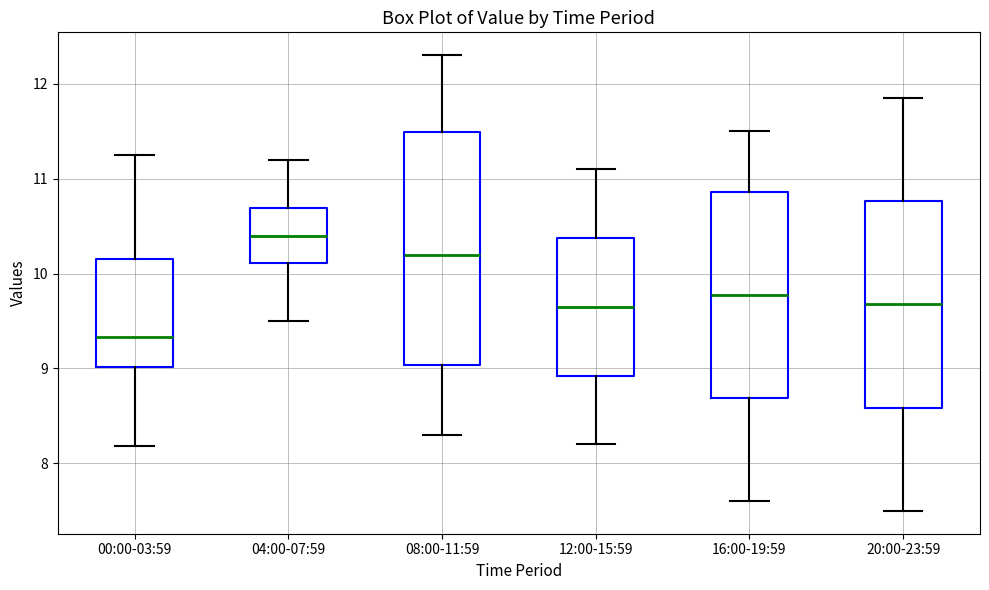

Which box has the lowest median line?

00:00-03:59